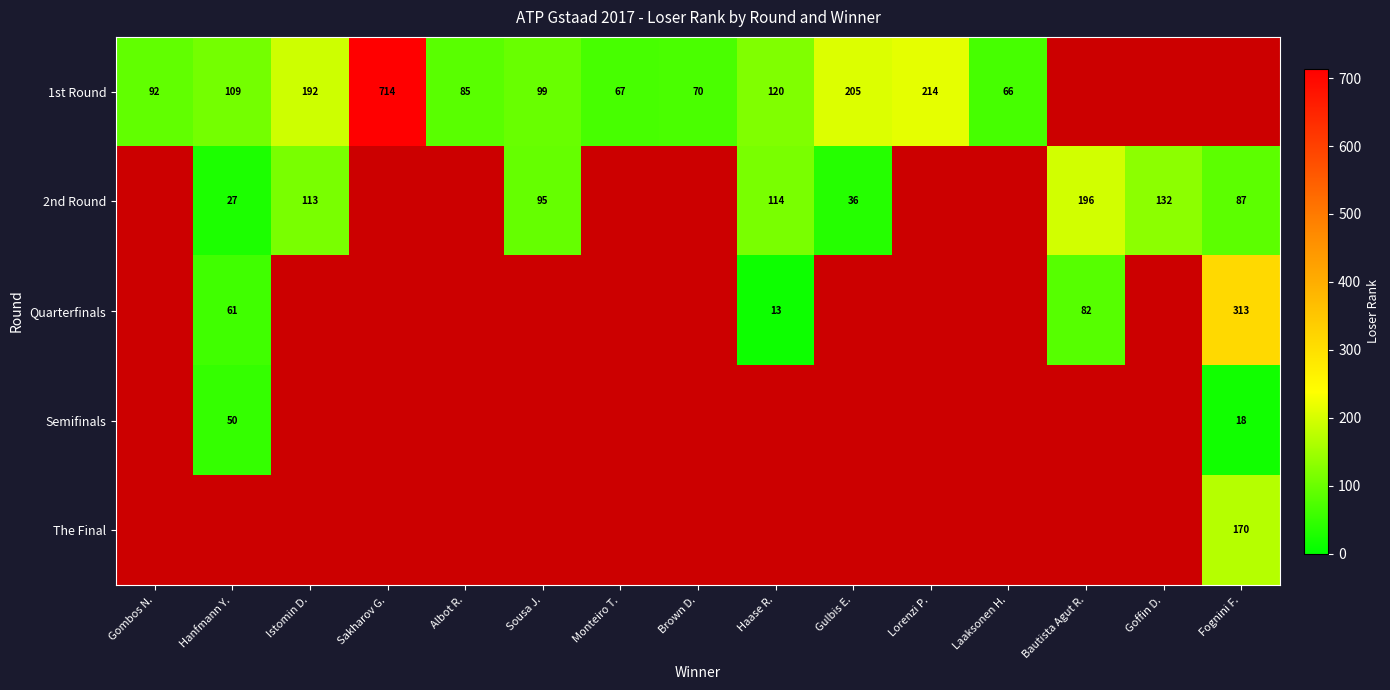

Which has a higher value, Monteiro T. or Haase R.?

Haase R.